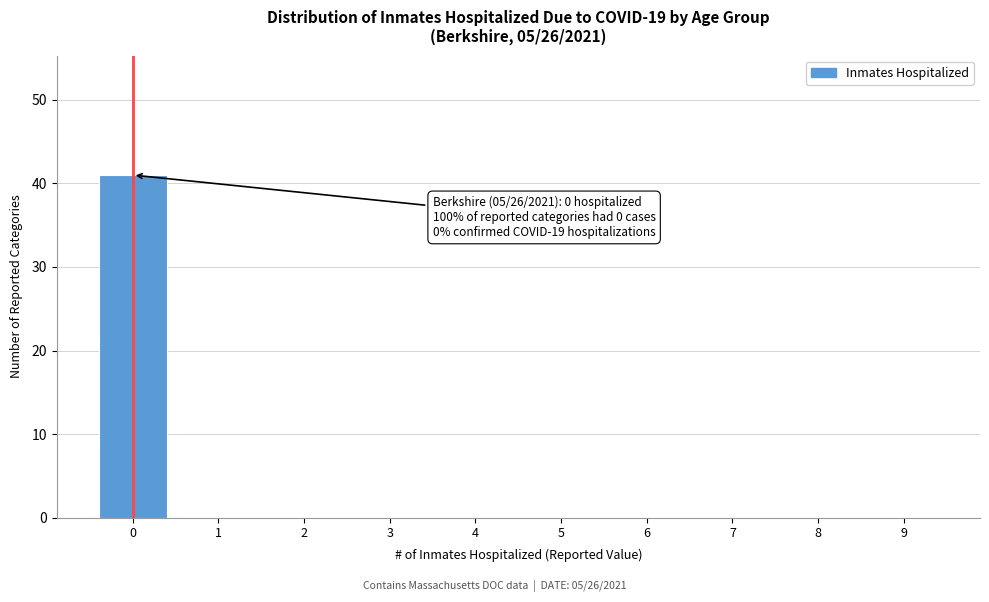

Reading left to right, list all the values displayed in this chart.

0=41	1=0	2=0	3=0	4=0	5=0	6=0	7=0	8=0	9=0